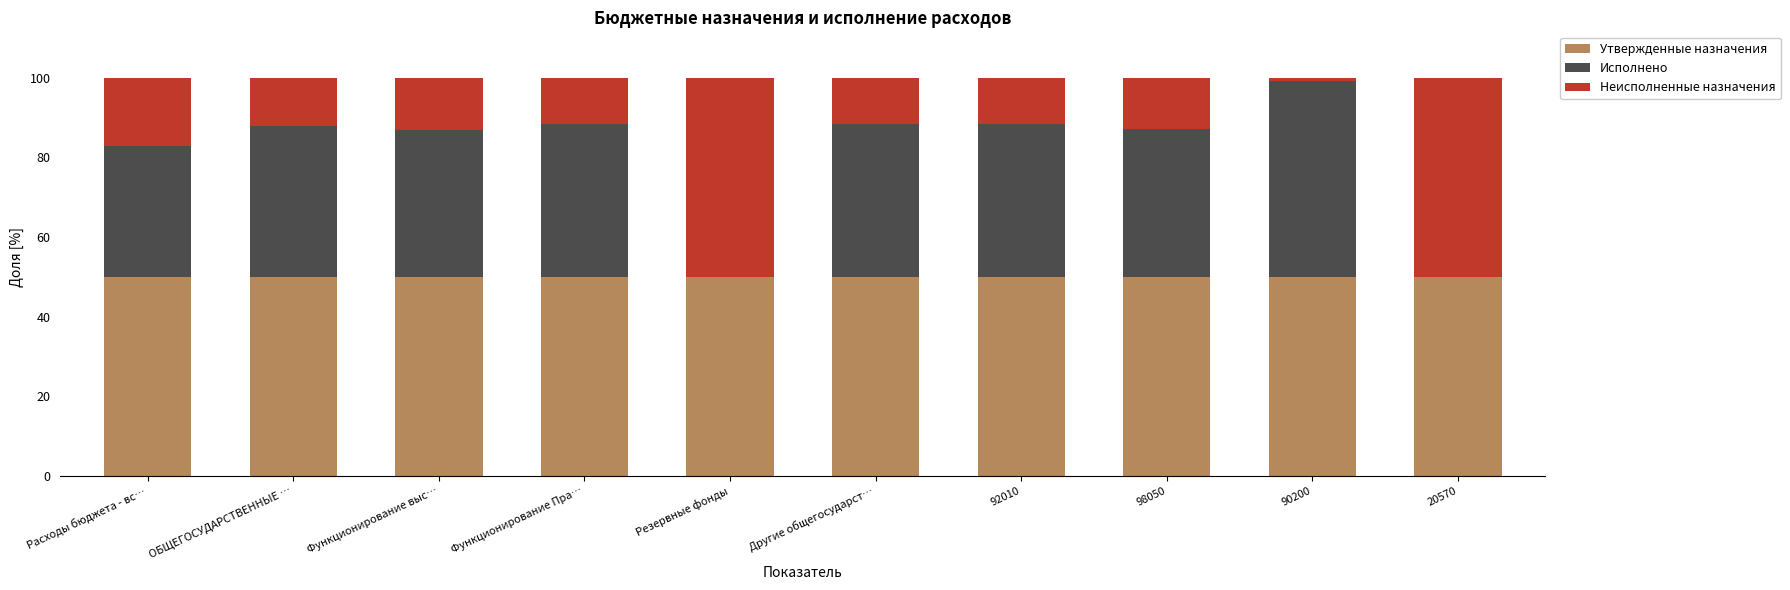

Are the bars grouped side by side (vs. stacked)?

No